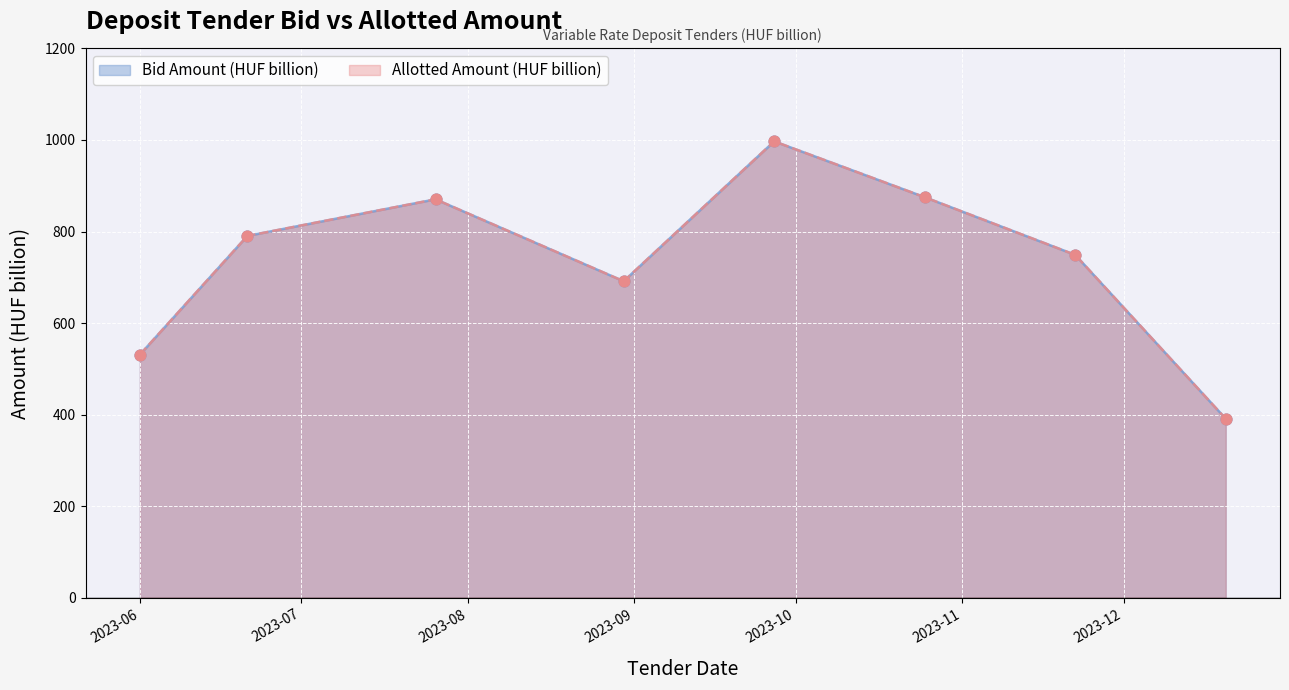

Which series contains the lowest Y value?

Bid Amount (HUF billion)